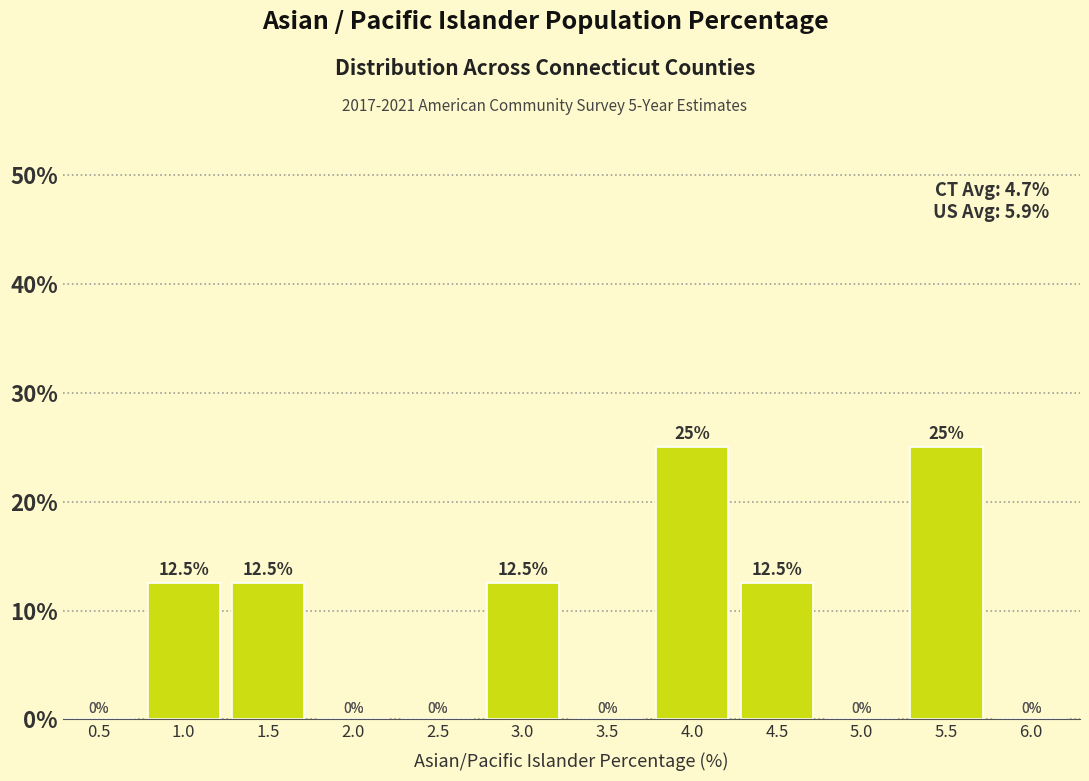

Reading left to right, extract all data points from this chart.

0.5=0.0	1.0=12.5	1.5=12.5	2.0=0.0	2.5=0.0	3.0=12.5	3.5=0.0	4.0=25.0	4.5=12.5	5.0=0.0	5.5=25.0	6.0=0.0